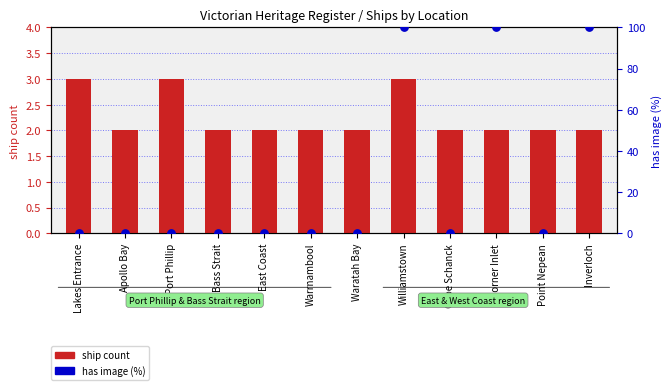

Which series reaches the minimum Y coordinate?

has image (%)